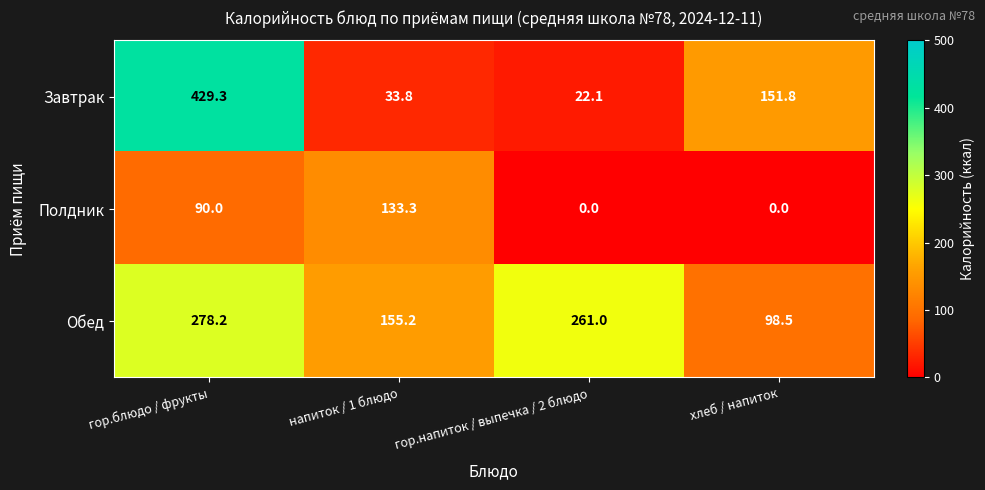

List the series in order of their peak value, highest first.

Завтрак, Обед, Полдник